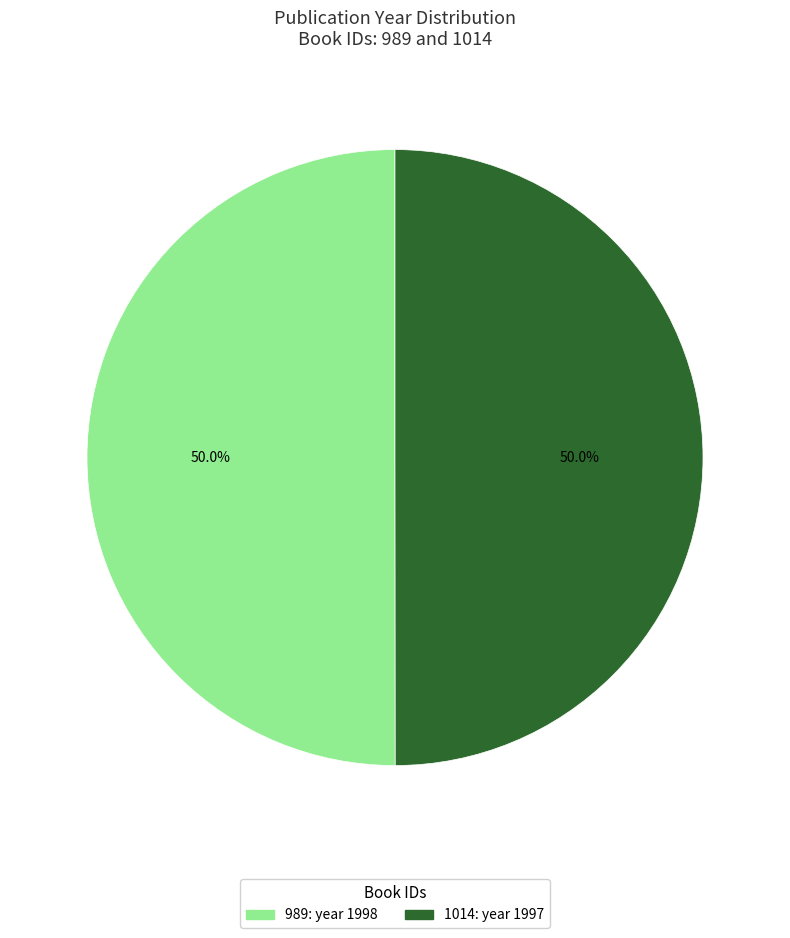

To the nearest percent, what percentage of the pie is 1014?

50%